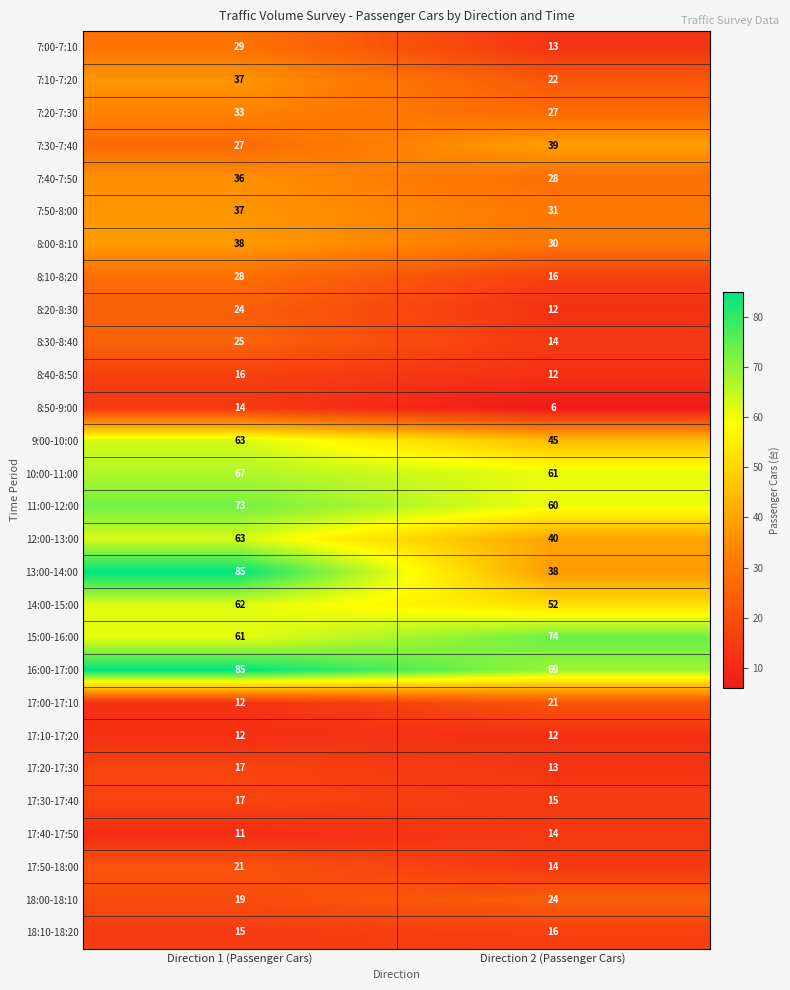

List the labels in order of 8:30-8:40 value, smallest first.

Direction 2 (Passenger Cars), Direction 1 (Passenger Cars)